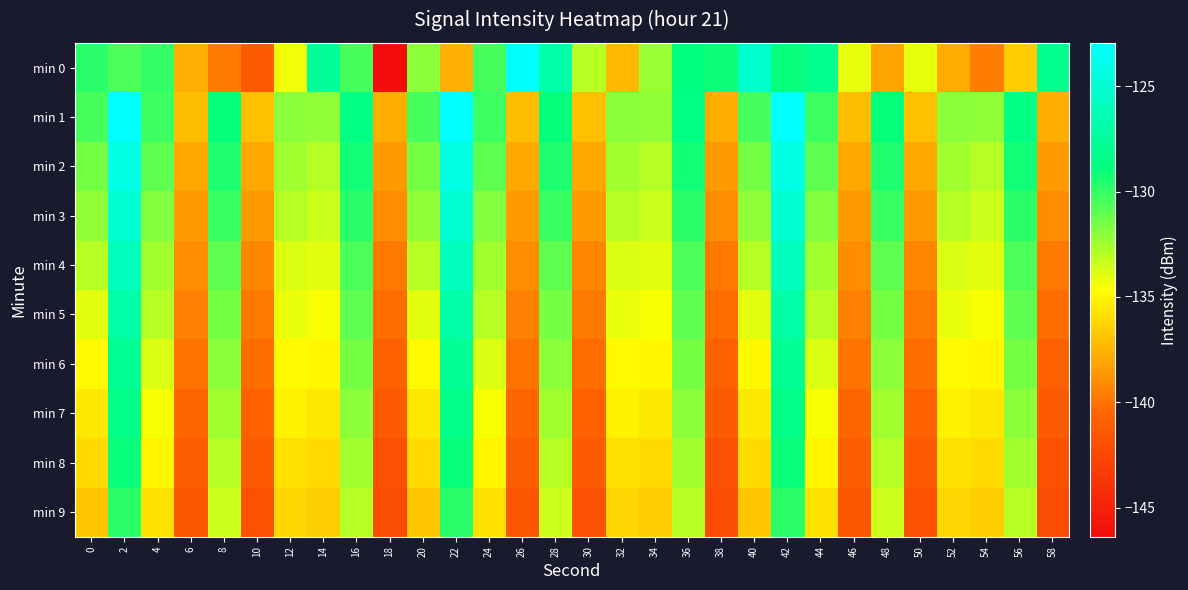

Between 24 and 56, which is larger?

24